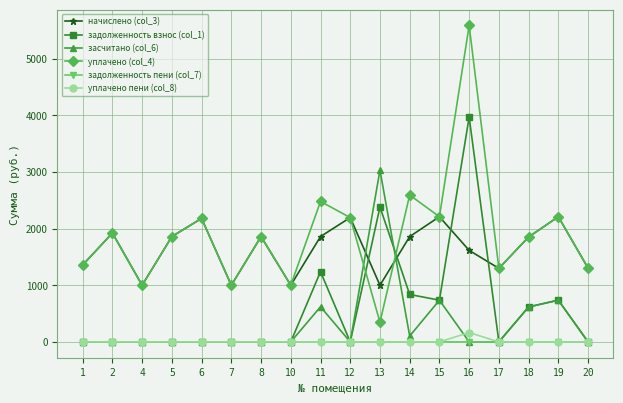

What is the average value of the начислено (col_3) series?

1642.4